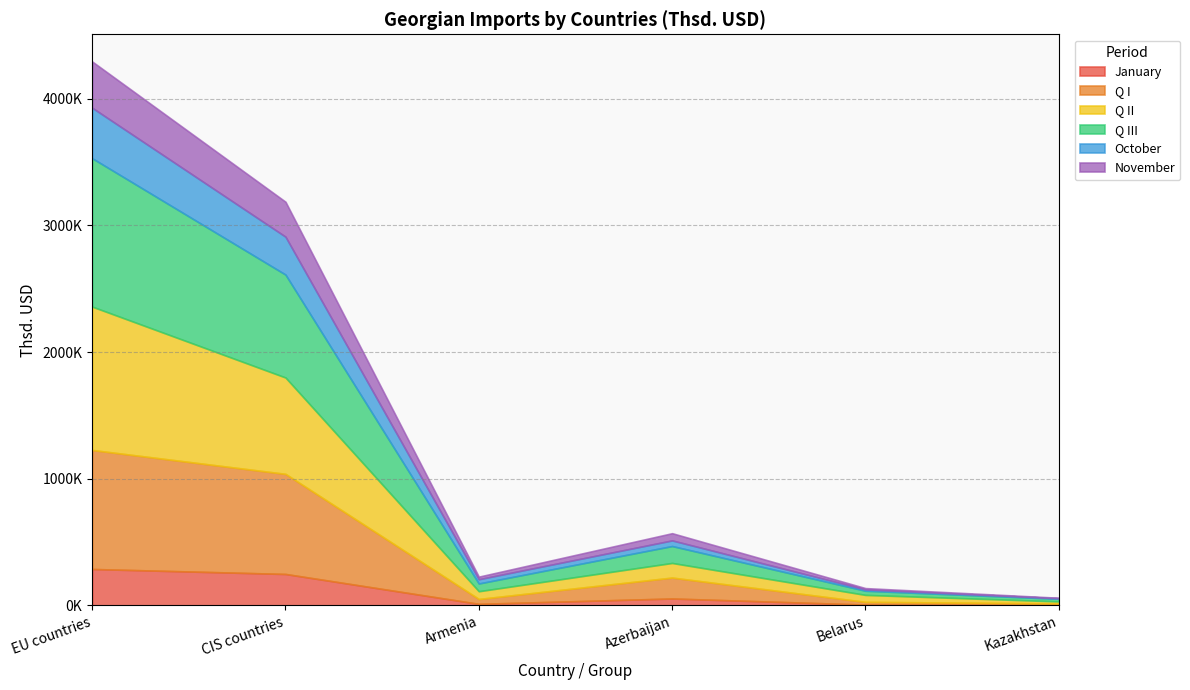

What is the minimum value for Q III?

20691.5